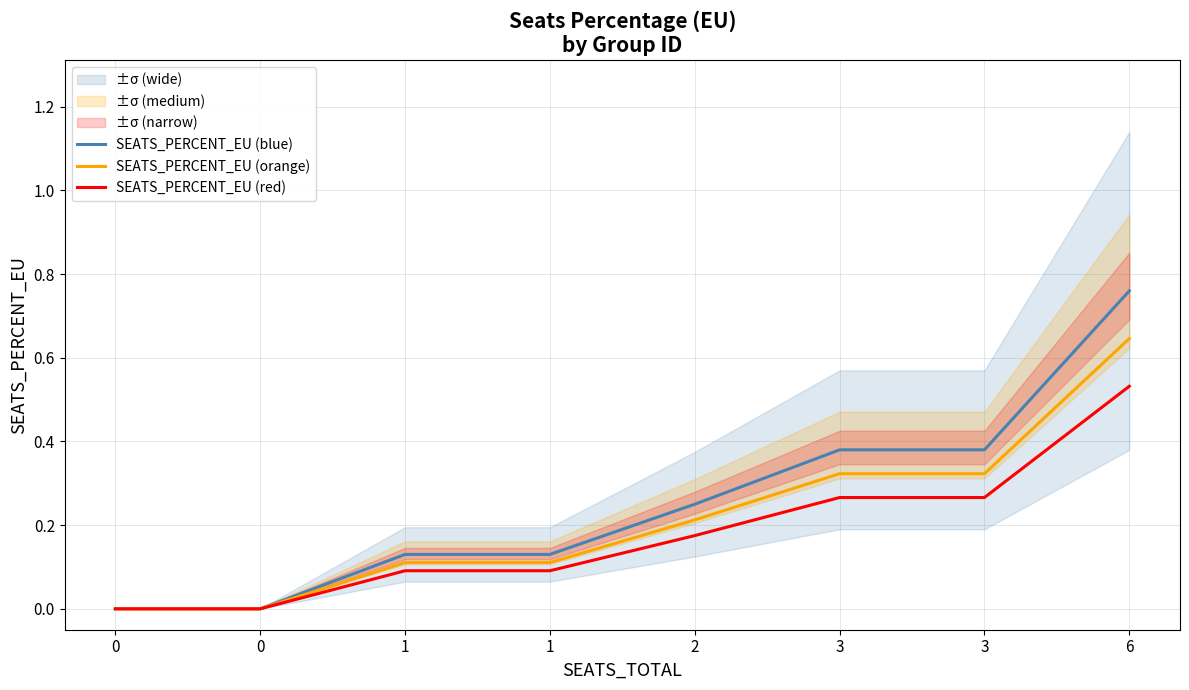

How many data points does each series have?

8